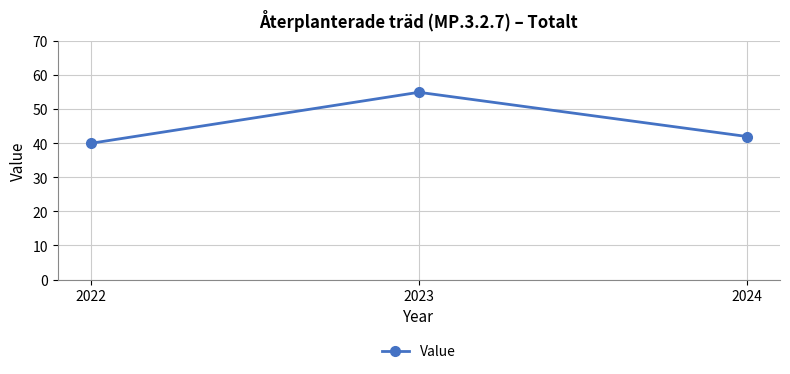

Reading left to right, list all the values displayed in this chart.

40	55	42